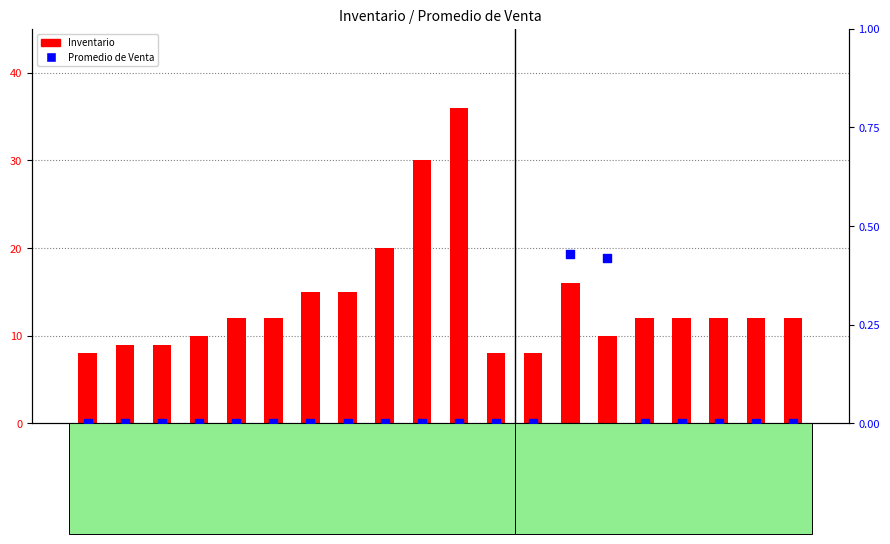

Which series reaches the minimum Y coordinate?

Promedio de Venta